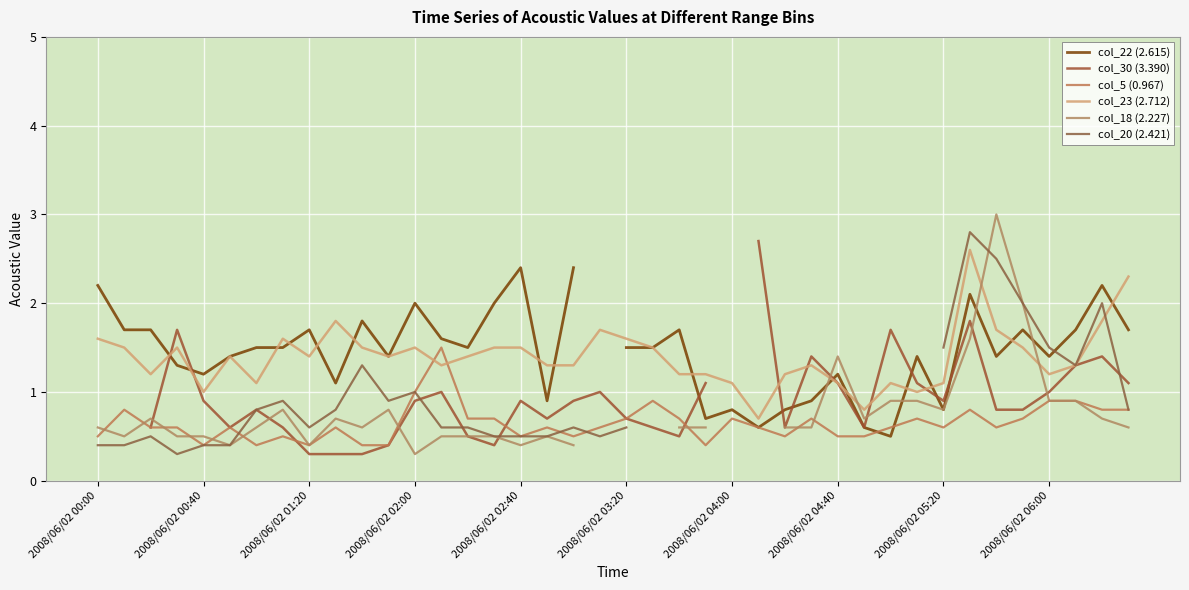

What is the lowest value of the col_23 (2.712) series?

0.7